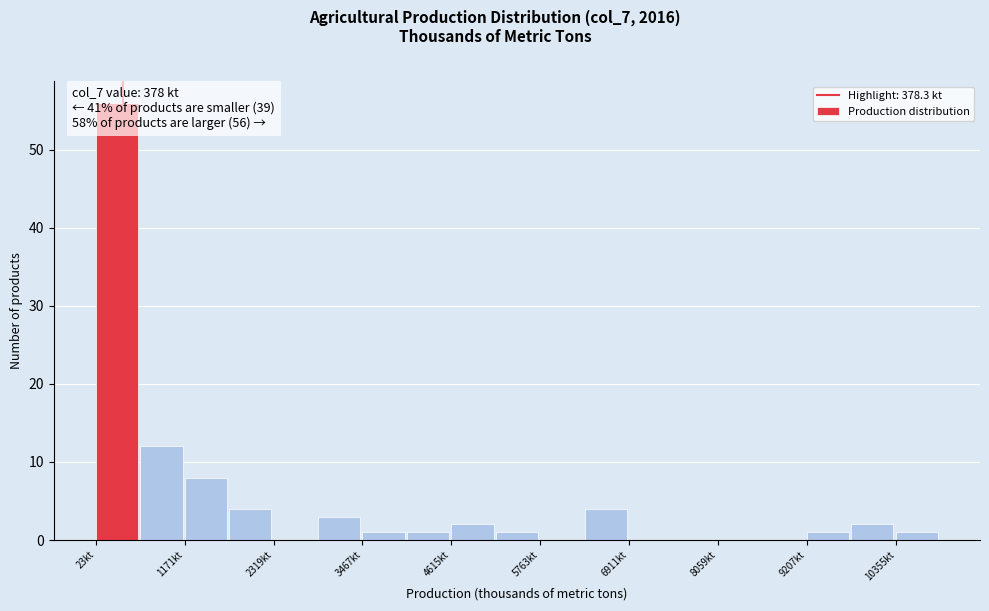

Around what value on the x-axis is the tallest bar? Give the approximate position of its centre, as read against the axis.

200